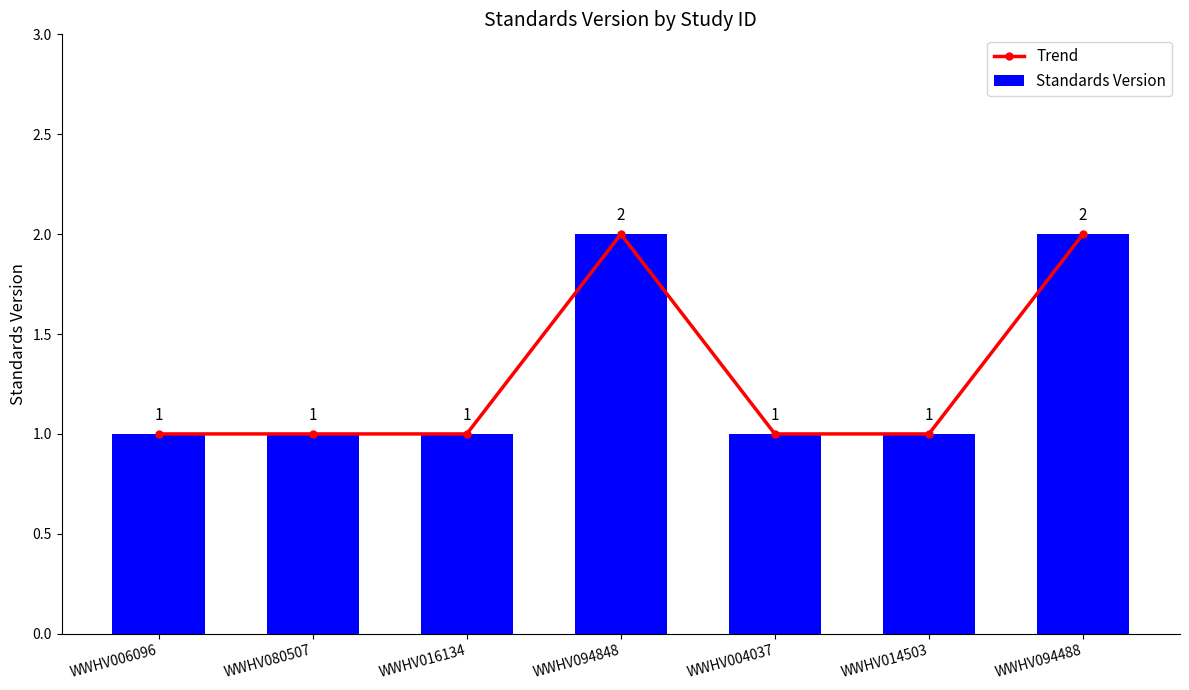

What is the minimum value shown in the chart?

1